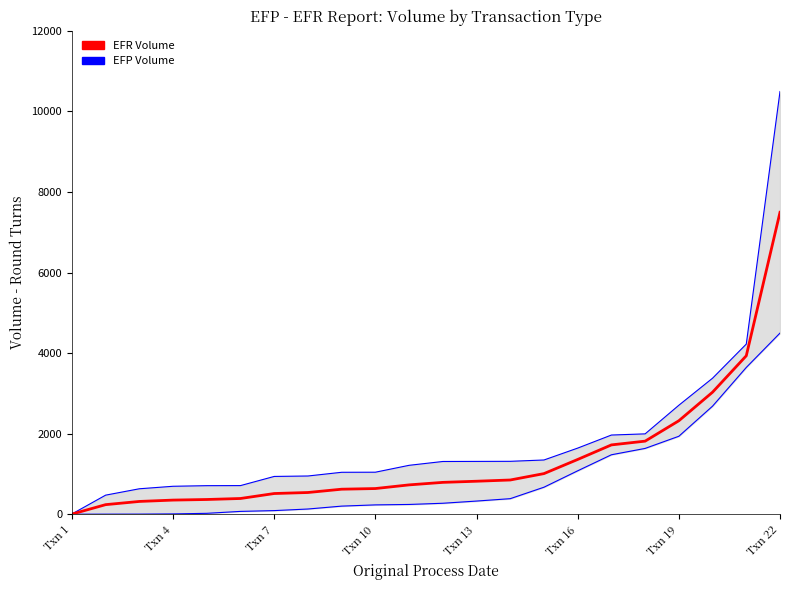

At how many categories does at least one series exceed 4880?

1